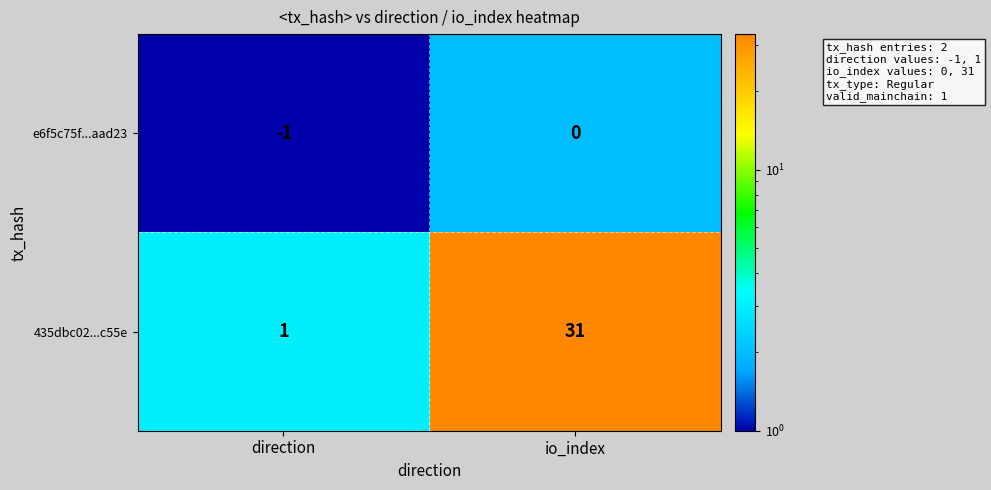

What is the difference between the 435dbc02...c55e values at io_index and direction?

30